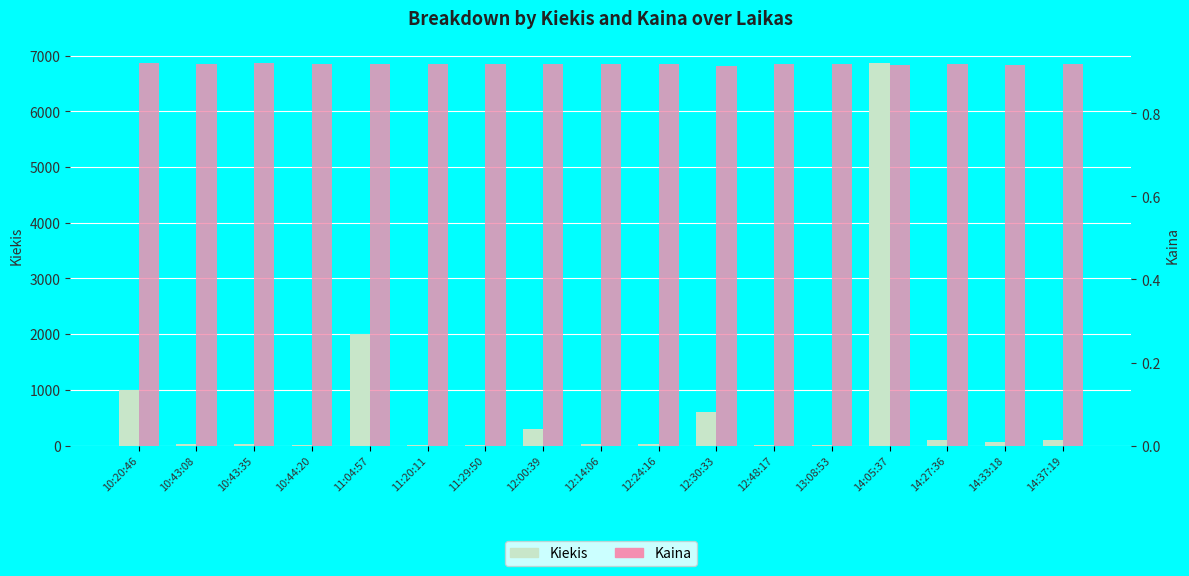

What is the total value across all series at 12:24:16?

20.9